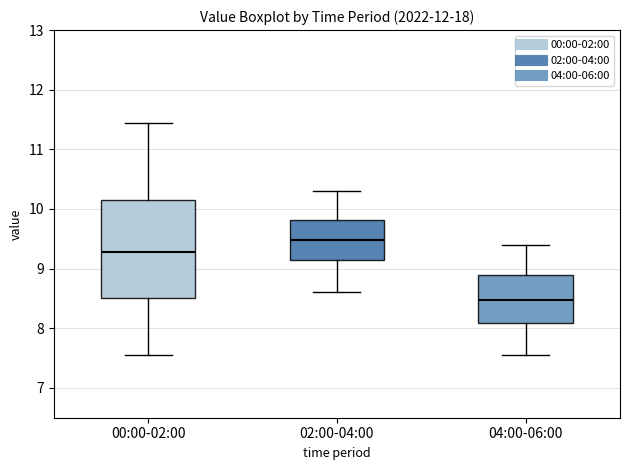

Reading left to right, transcribe this box plot: for each box, give where its median line is, the range the box spans, and where its two whiskers end, as read against the y-axis. The values are not printed on the chart, so give them approximately, as read against the axis.

00:00-02:00: median 9.3, box 8.5 to 10.1, whiskers 7.6 to 11.5
02:00-04:00: median 9.5, box 9.1 to 9.8, whiskers 8.6 to 10.3
04:00-06:00: median 8.5, box 8.1 to 8.9, whiskers 7.6 to 9.4